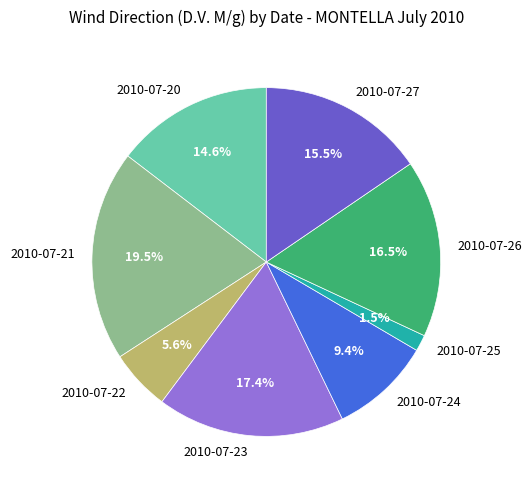

Between 2010-07-22 and 2010-07-25, which is larger?

2010-07-22